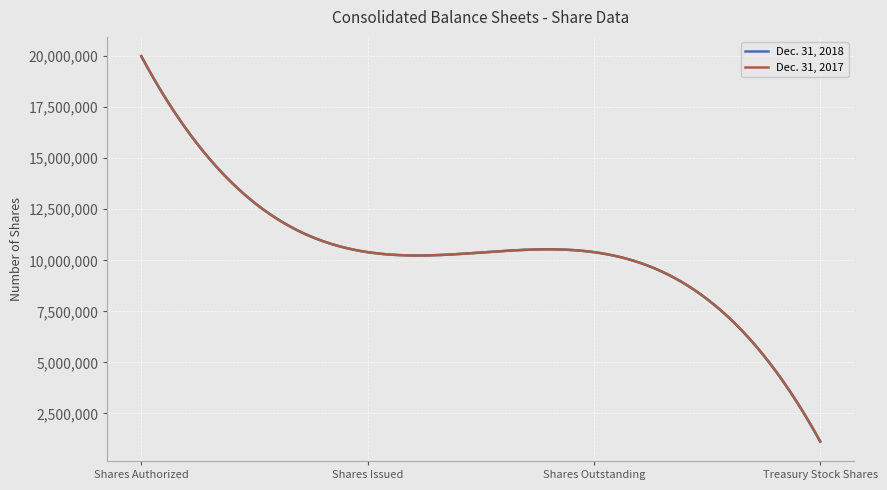

What is the average value of the Dec. 31, 2018 series?

10439737.1